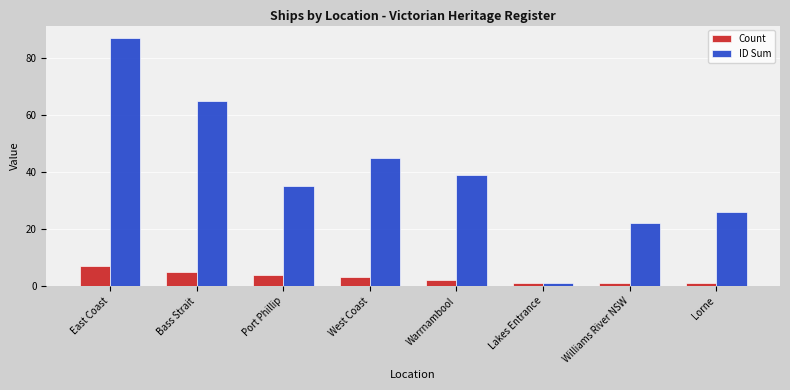

Which series has the largest range (max minus min)?

ID Sum